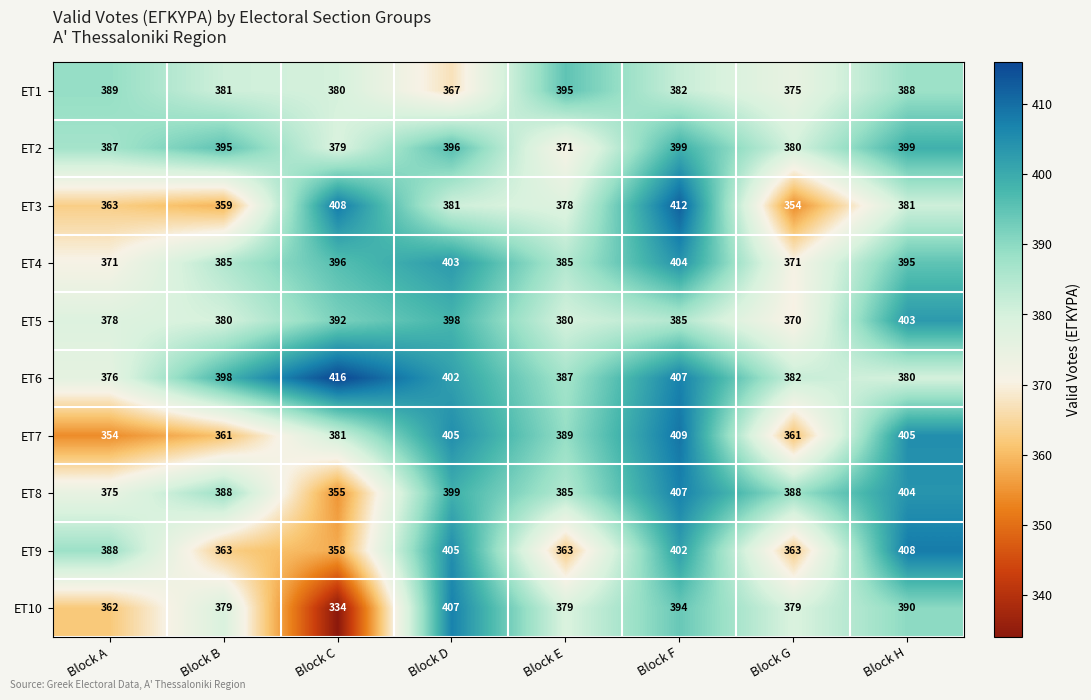

Count the number of data series in this chart.

10